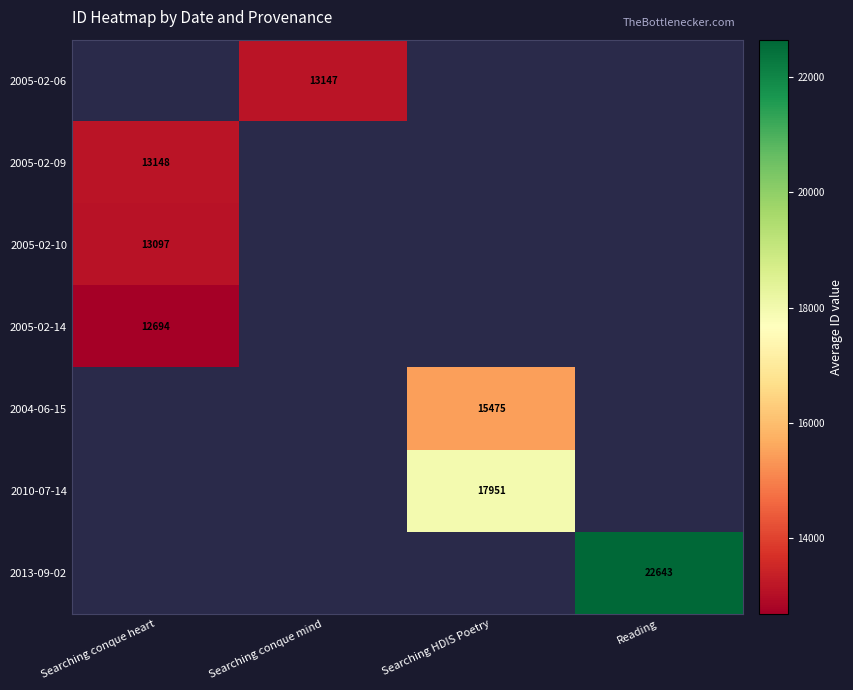

Count the number of categories in the chart.

4